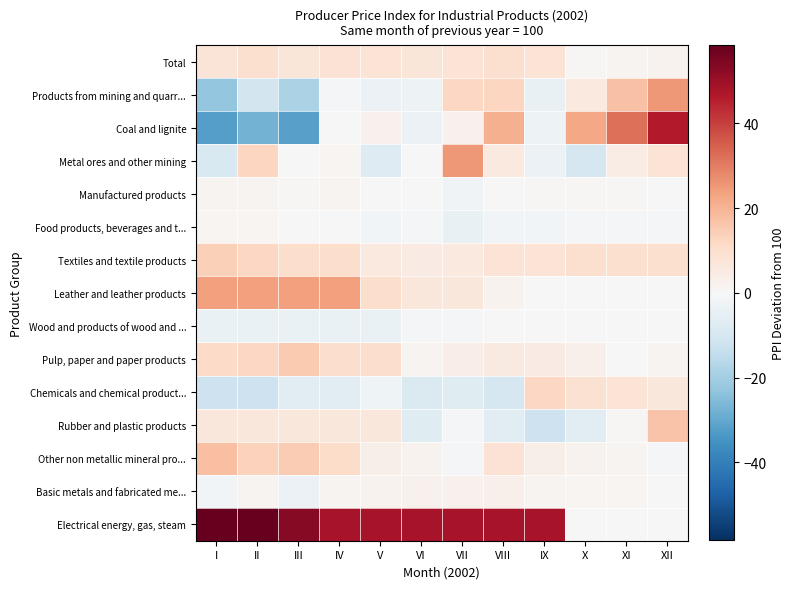

Reading left to right, what are all the values shown in this chart?

Total: I=7.7	II=9.2	III=7.0	IV=8.5	V=7.8	VI=7.2	VII=8.0	VIII=9.2	IX=7.9	X=0.6	XI=1.6	XII=2.2
Products from mining and quarr...: I=-22.7	II=-10.8	III=-18.6	IV=-1.0	V=-3.4	VI=-3.2	VII=12.0	VIII=12.4	IX=-4.5	X=5.6	XI=17.2	XII=25.4
Coal and lignite: I=-32.0	II=-27.7	III=-31.6	IV=-0.1	V=2.4	VI=-3.6	VII=2.5	VIII=20.6	IX=-3.1	X=22.6	XI=32.3	XII=46.5
Metal ores and other mining: I=-9.0	II=12.4	III=-0.5	IV=1.0	V=-7.3	VI=0.4	VII=25.3	VIII=5.8	IX=-3.3	X=-9.9	XI=4.5	XII=8.1
Manufactured products: I=1.4	II=1.7	III=0.9	IV=1.4	V=0.3	VI=-0.4	VII=-2.0	VIII=-0.2	IX=0.9	X=0.8	XI=0.6	XII=0.2
Food products, beverages and t...: I=0.9	II=1.0	III=0.4	IV=-0.2	V=-1.5	VI=-0.7	VII=-4.2	VIII=-1.4	IX=-1.6	X=-0.7	XI=-0.9	XII=-1.1
Textiles and textile products: I=14.0	II=12.3	III=10.2	IV=10.2	V=5.9	VI=4.9	VII=5.6	VIII=8.0	IX=8.0	X=9.2	XI=9.3	XII=9.4
Leather and leather products: I=24.0	II=24.0	III=24.0	IV=24.0	V=10.2	VI=6.5	VII=6.5	VIII=2.0	IX=0.0	X=0.0	XI=-0.1	XII=-0.1
Wood and products of wood and ...: I=-3.9	II=-3.9	III=-3.9	IV=-3.9	V=-3.9	VI=-1.3	VII=-1.1	VIII=0.1	IX=-0.3	X=-0.3	XI=-0.3	XII=-0.3
Pulp, paper and paper products: I=11.2	II=12.2	III=15.4	IV=10.1	V=10.3	VI=1.6	VII=3.7	VIII=5.1	IX=5.0	X=3.1	XI=-0.2	XII=1.6
Chemicals and chemical product...: I=-11.9	II=-12.0	III=-6.1	IV=-6.1	V=-2.6	VI=-8.4	VII=-7.0	VIII=-9.9	IX=12.3	X=9.1	XI=8.0	XII=6.5
Rubber and plastic products: I=6.7	II=6.7	III=6.6	IV=6.6	V=6.5	VI=-7.2	VII=-0.7	VIII=-6.2	IX=-12.2	X=-6.2	XI=0.8	XII=16.6
Other non metallic mineral pro...: I=17.8	II=13.7	III=15.1	IV=10.9	V=3.4	VI=2.2	VII=-0.9	VIII=8.3	IX=3.3	X=2.0	XI=1.8	XII=-1.3
Basic metals and fabricated me...: I=-1.6	II=1.6	III=-3.5	IV=1.6	V=2.3	VI=2.4	VII=2.7	VIII=3.0	IX=1.4	X=1.0	XI=1.0	XII=-0.0
Electrical energy, gas, steam: I=58.4	II=58.4	III=53.1	IV=48.2	V=48.2	VI=48.2	VII=48.2	VIII=48.3	IX=48.3	X=0.1	XI=0.1	XII=0.1